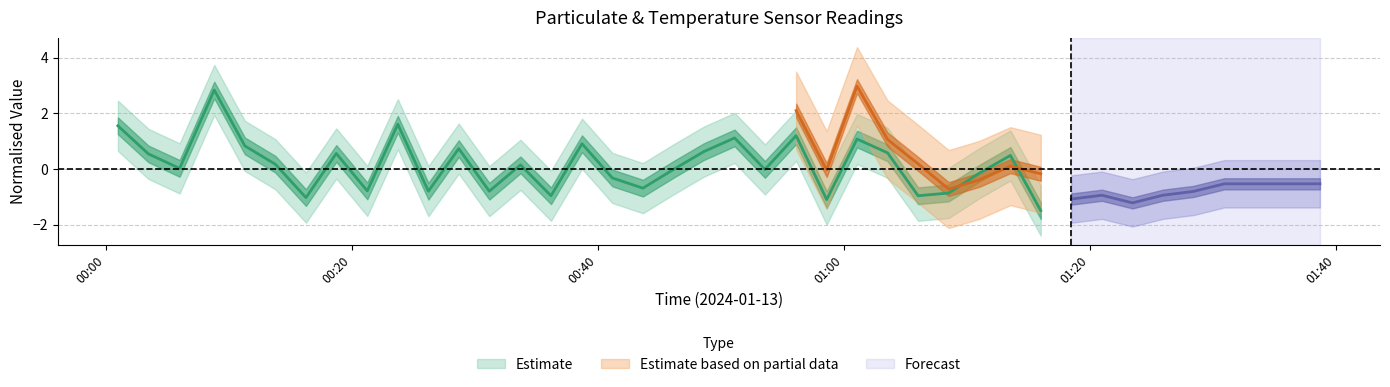

The value of SDS_P2 at 0 is 1.7. True or false?

True